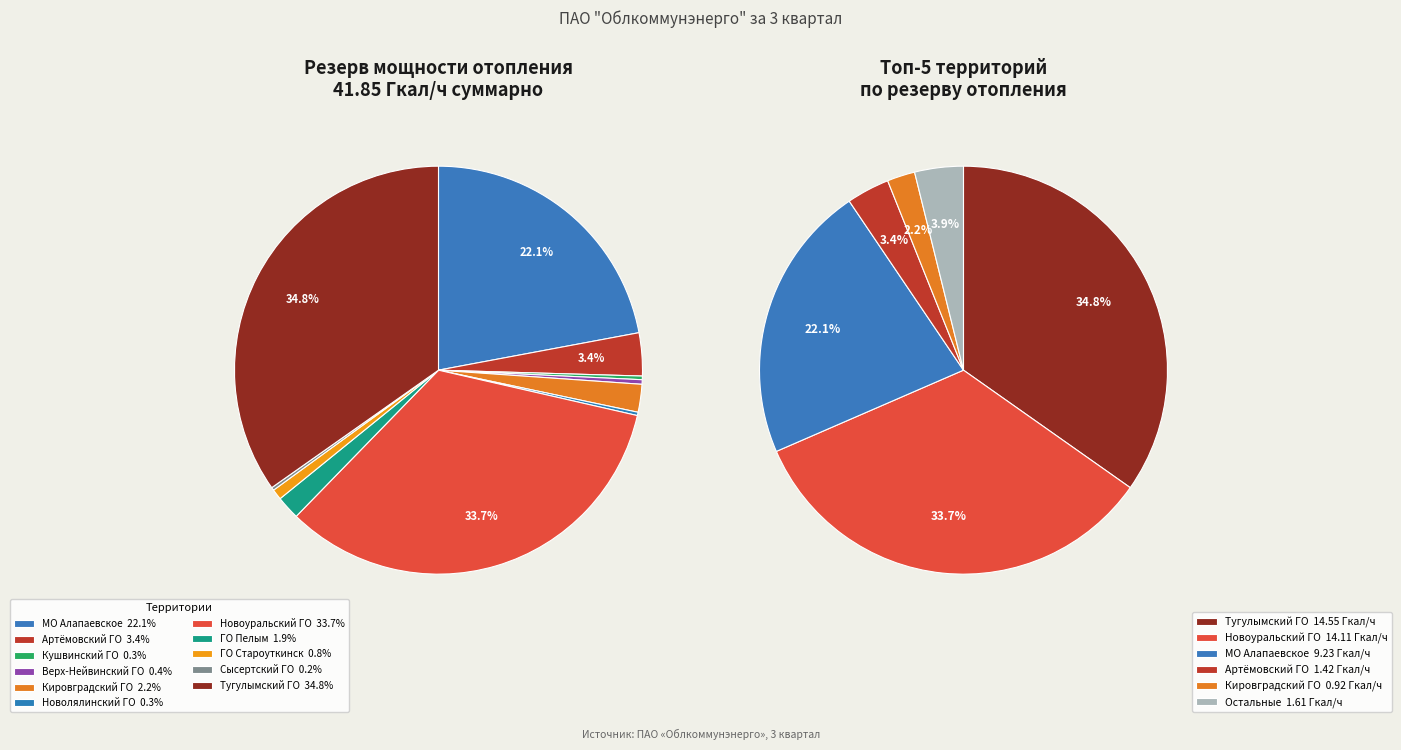

Is Кировградский ГО the majority of the pie?

No